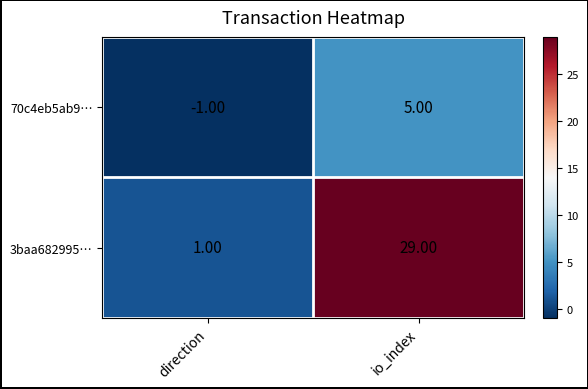

What is the difference between the maximum and minimum values in the 70c4eb5ab9… series?

6